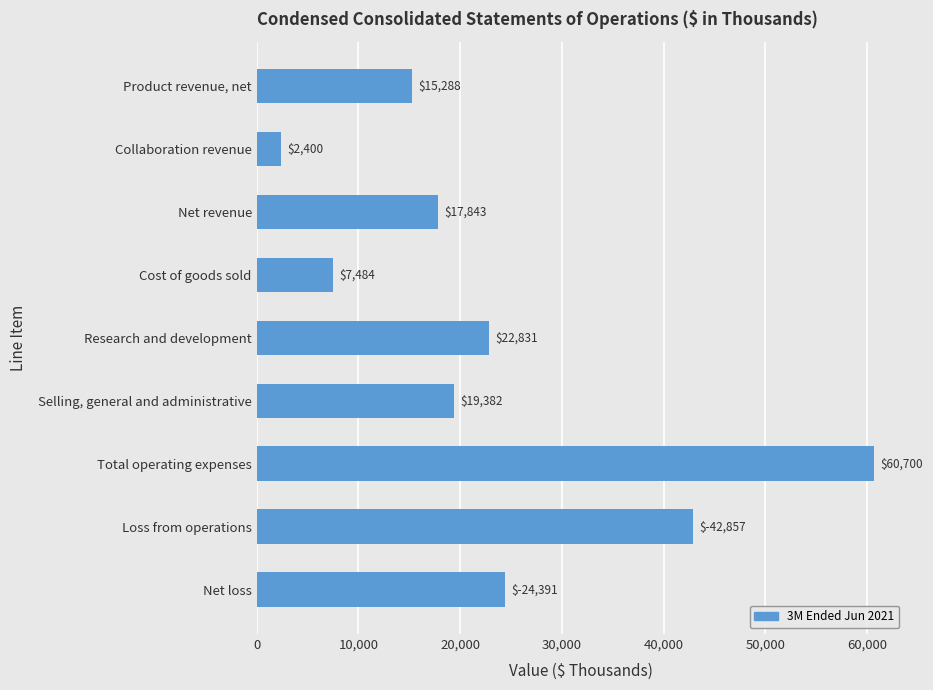

Does the chart contain stacked bars?

No